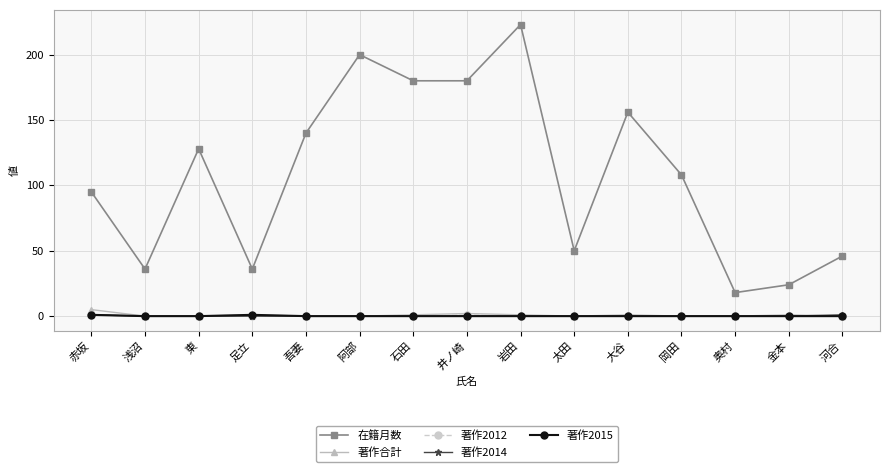

Reading left to right, list all the values displayed in this chart.

在籍月数: 95	36	128	36	140	200	180	180	223	50	156	108	18	24	46
著作合計: 5	0	0	1	0	0	1	2	1	0	1	0	0	1	0
著作2012: 1	0	0	0	0	0	0	1	0	0	0	0	0	0	0
著作2014: 1	0	0	0	0	0	0	0	0	0	0	0	0	0	1
著作2015: 1	0	0	1	0	0	0	0	0	0	0	0	0	0	0